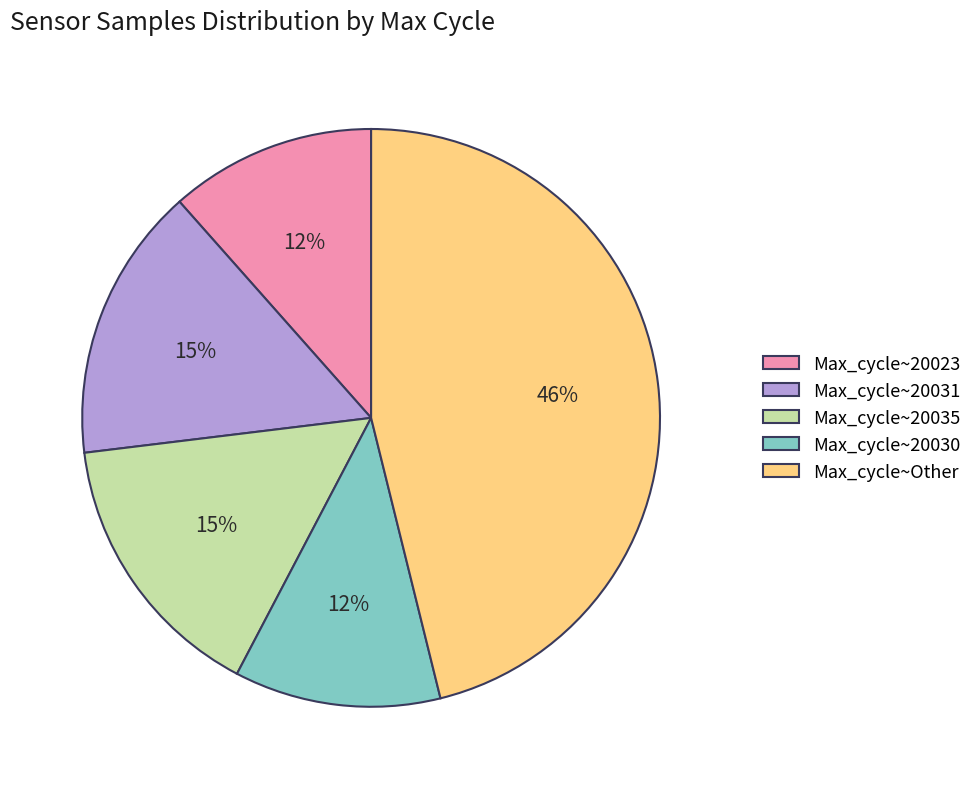

Approximately how many times larger is the value at Max_cycle~20023 compared to Max_cycle~20030?

1.0